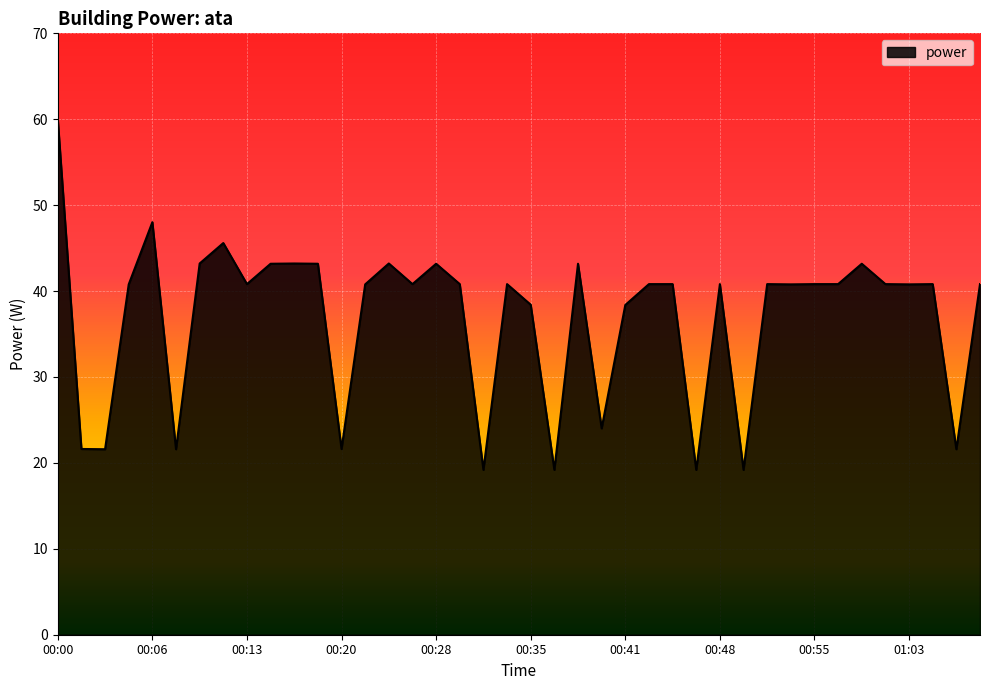

What is the minimum value shown in the chart?

19.2